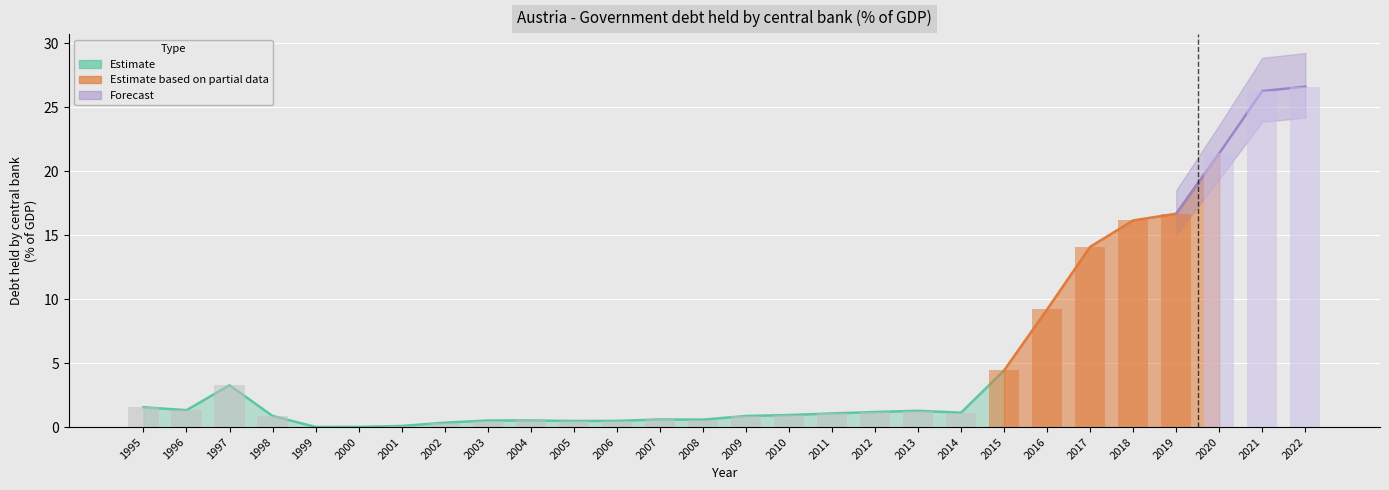

Which has a higher value, 2001 or 2014?

2014